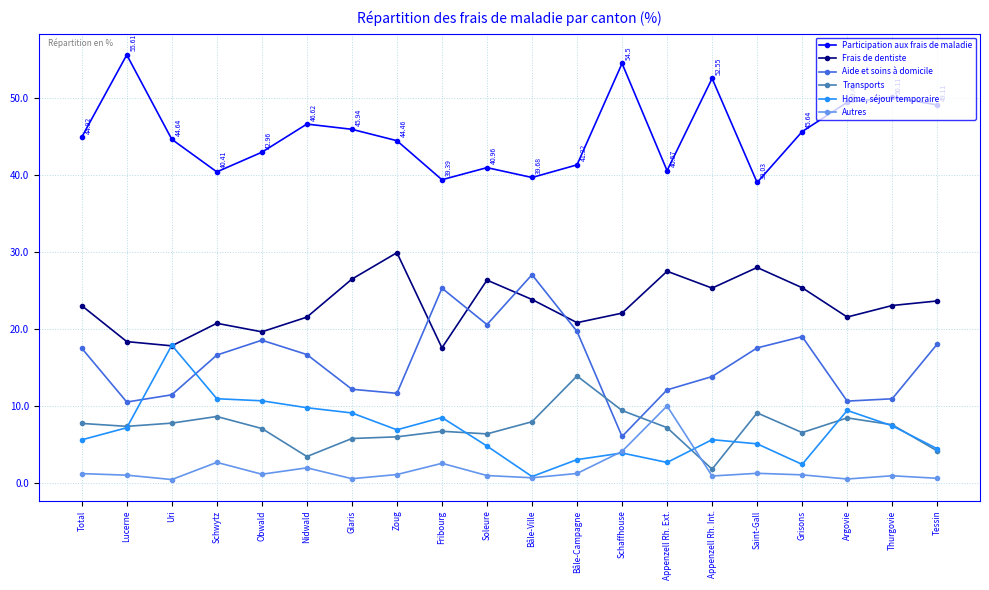

What is the spread (max minus min) of values at Bâle-Ville?

39.0